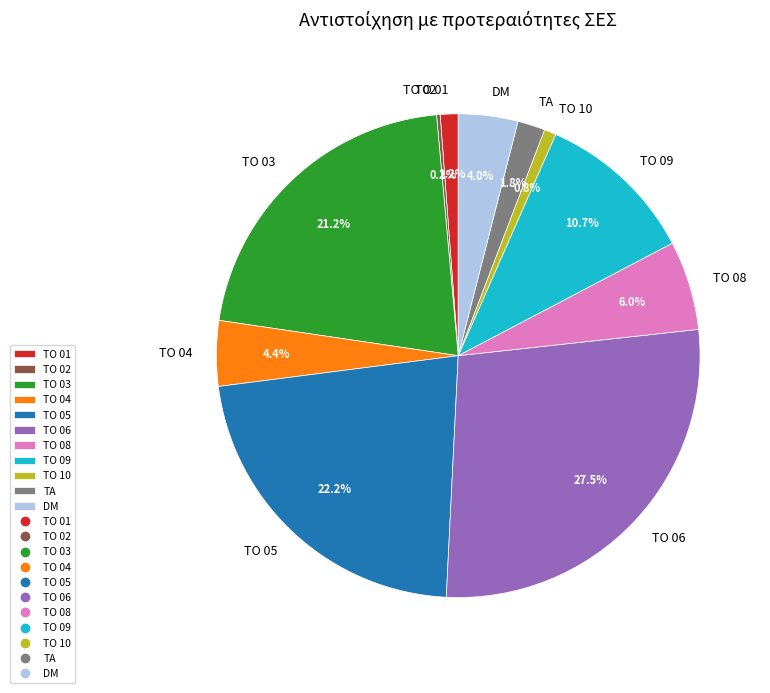

Which has a higher value, TA or TO 08?

TO 08